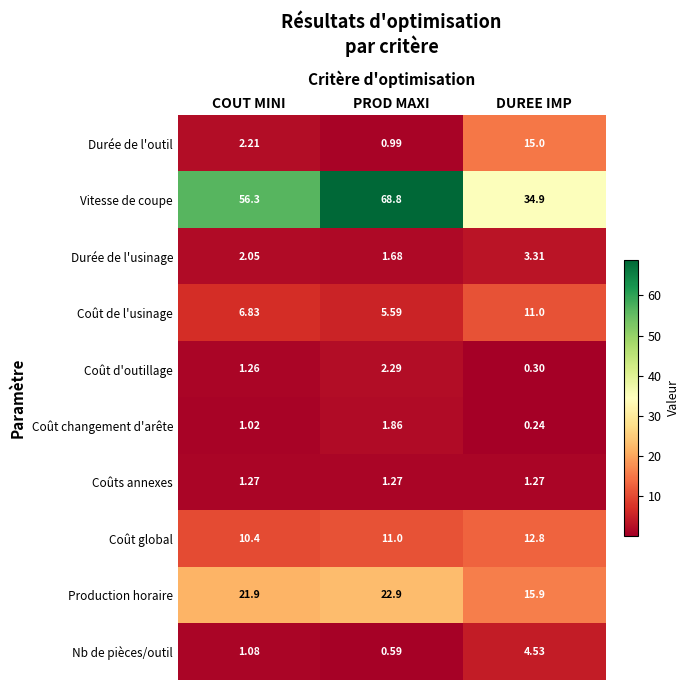

Which series has the largest total across all categories?

Vitesse de coupe